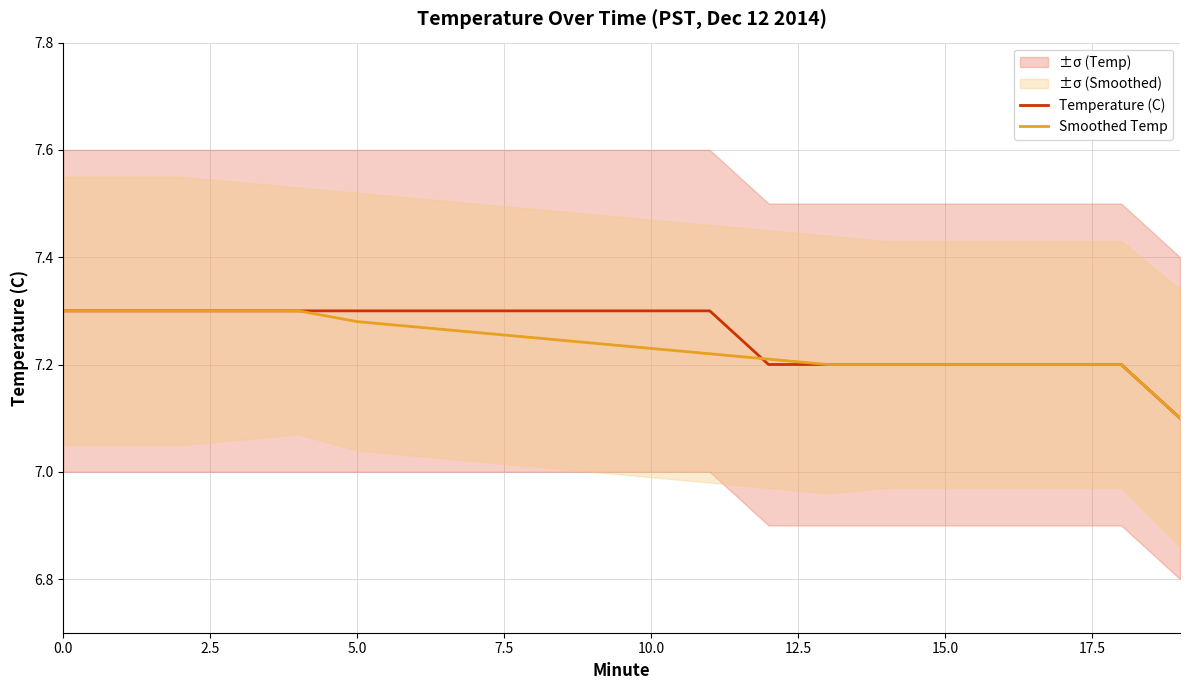

Count the Temperature (C) values in the range 7 to 8.

20